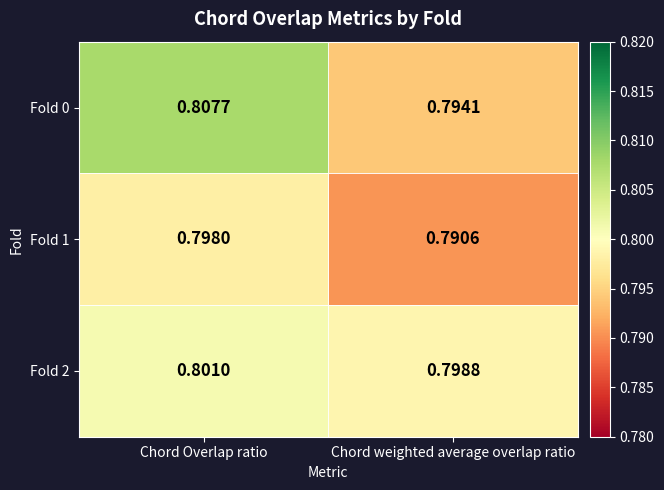

Where is Fold 2 nearest to the value 0?

Chord weighted average overlap ratio